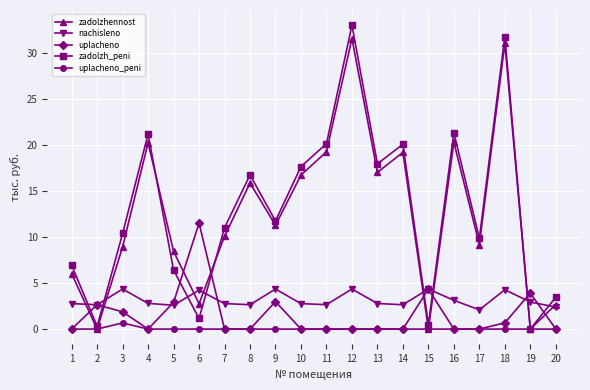

Is the value of zadolzhennost at 5 greater than the value of uplacheno at 3?

Yes